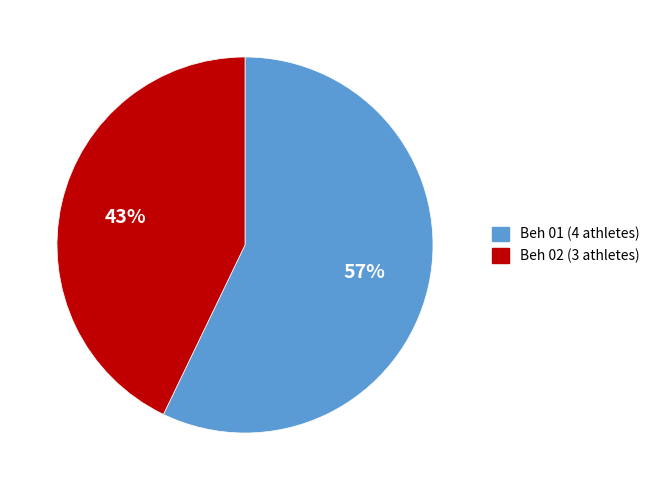

What is the ratio of the value at Beh 01 to the value at Beh 02?

1.3